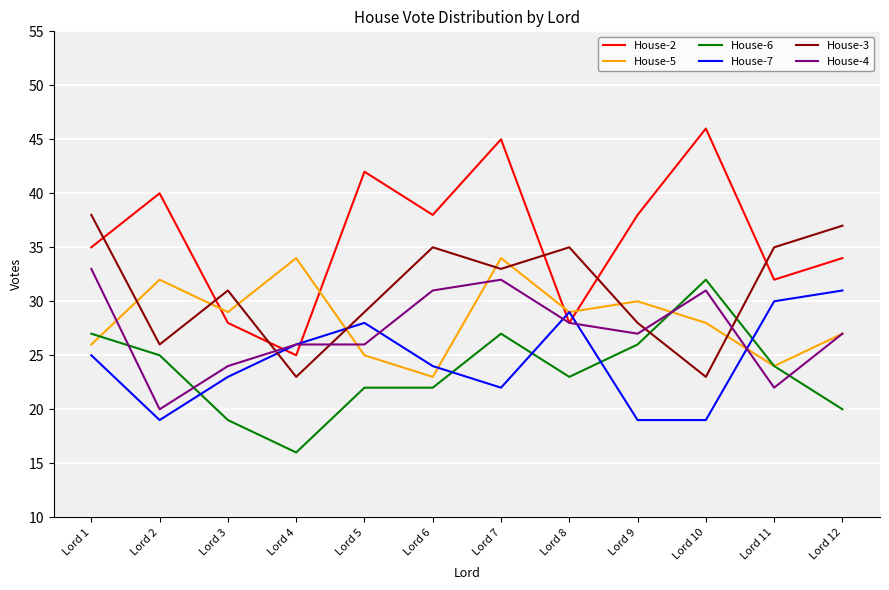

True or false: House-7 has more than 1 interior local peaks.

True